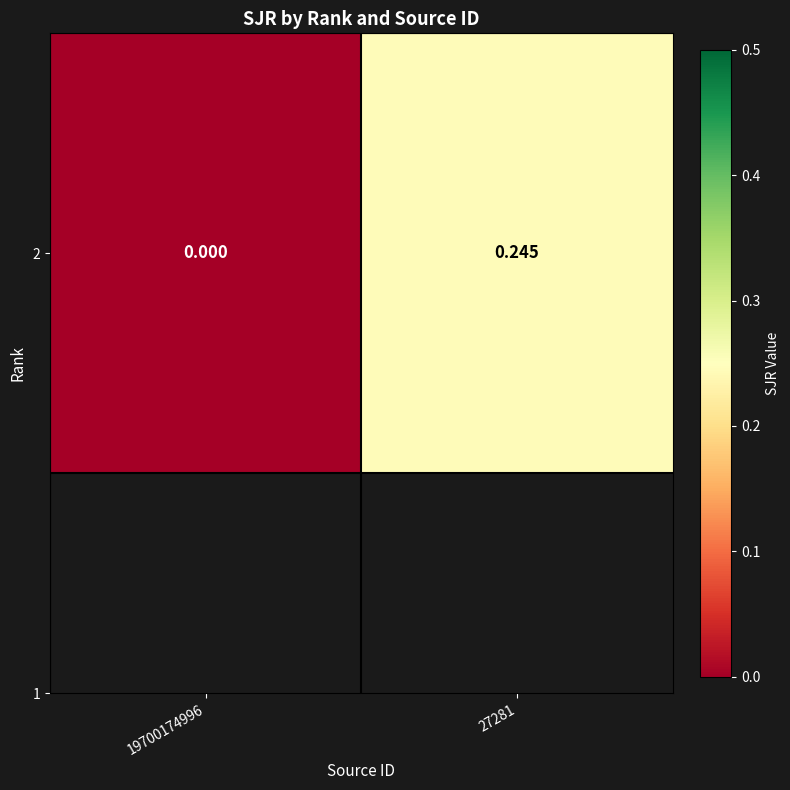

What is the change in value from 19700174996 to 27281?

+0.2